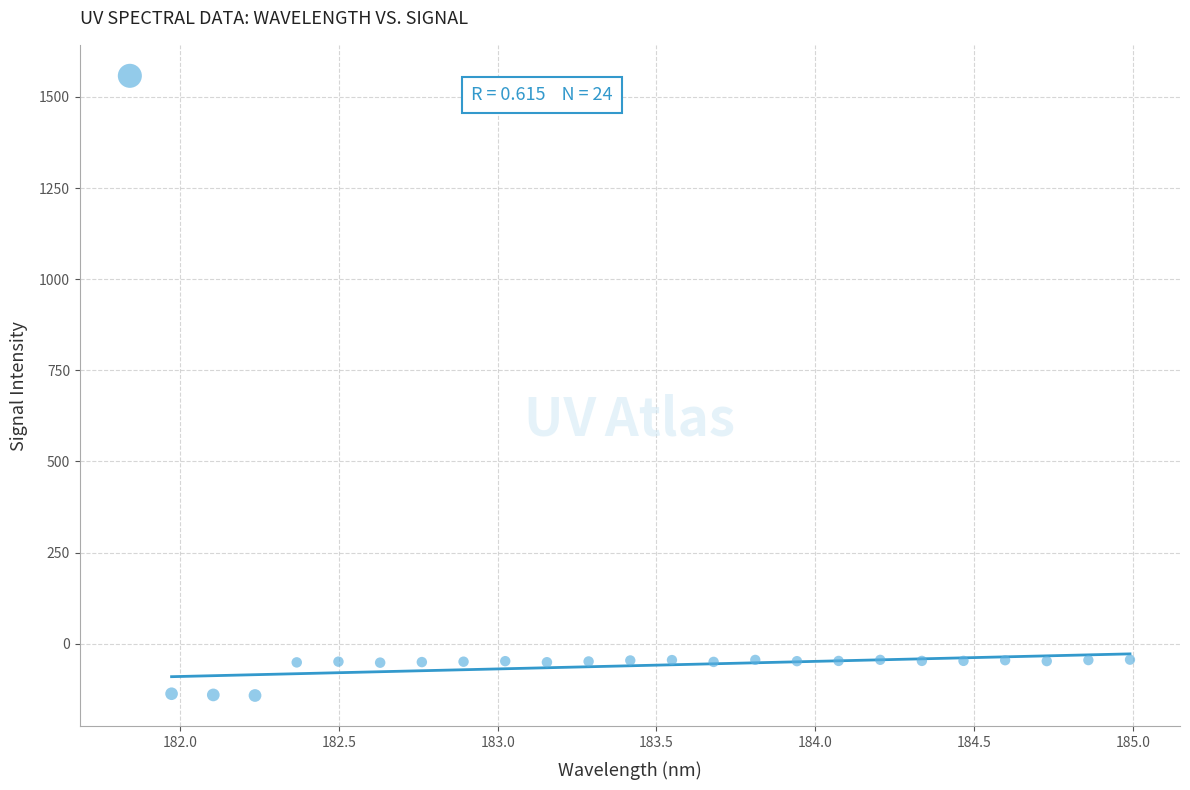

What is the range of X values (max minus min)?

3.1